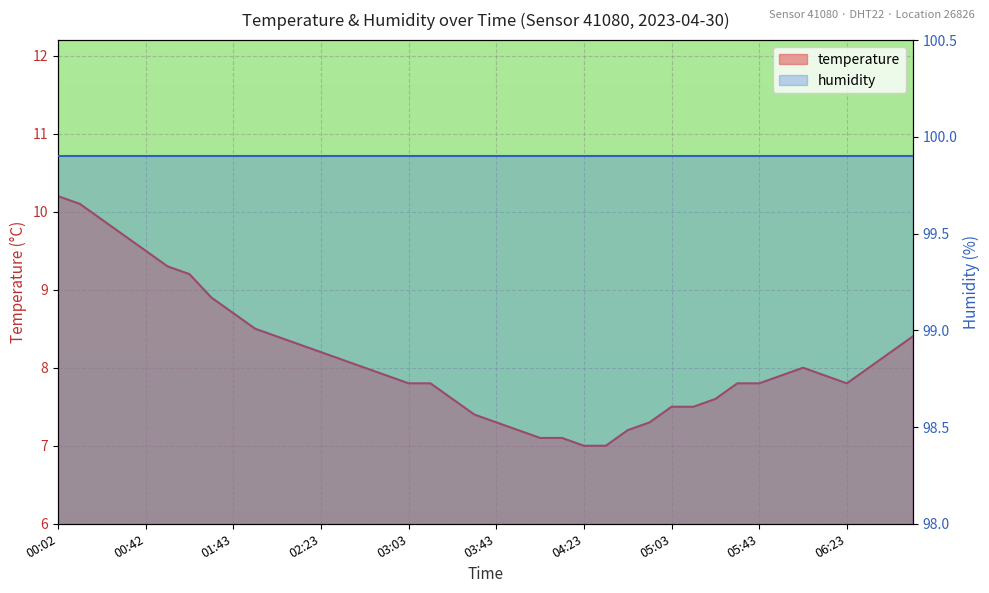

Where is the first local minimum?

06:23